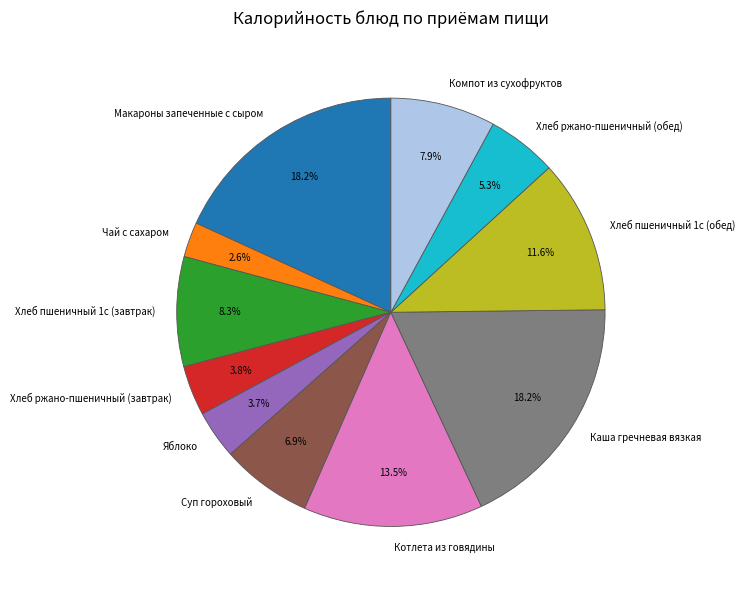

To the nearest percent, what is the difference between the largest and smallest slice percentages?

16%